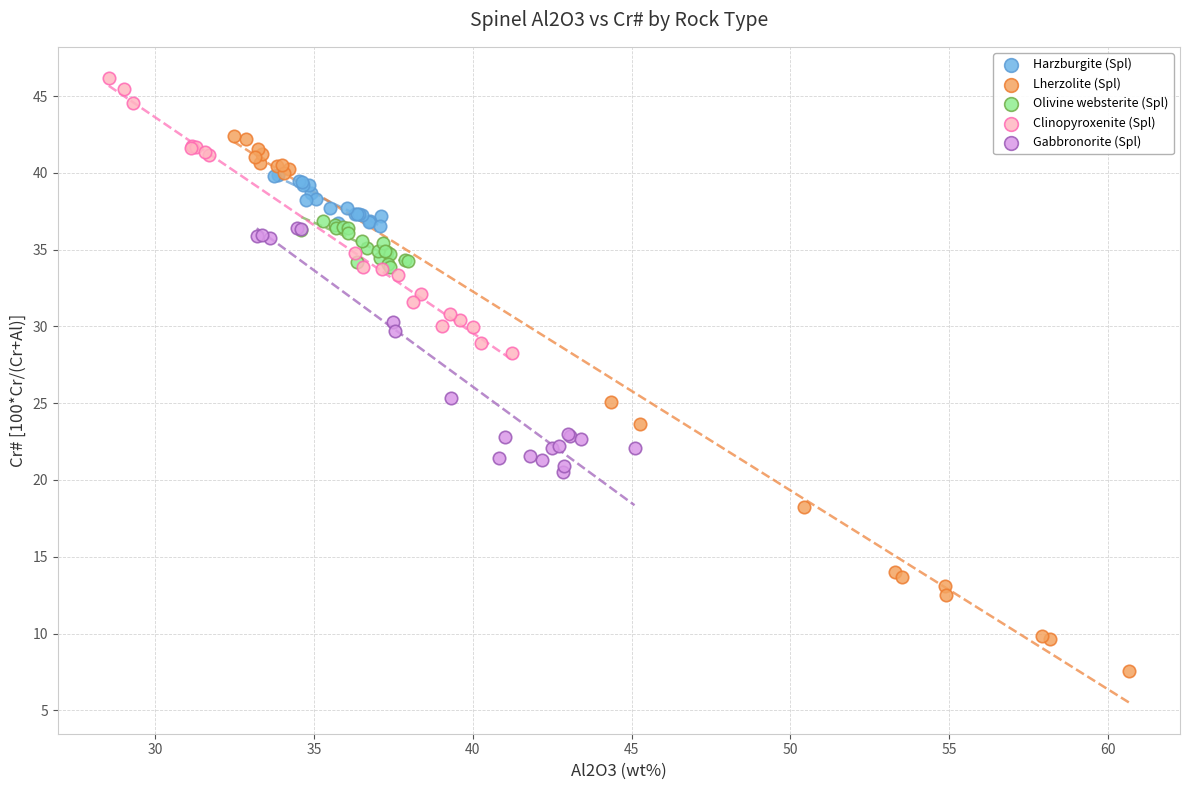

Which series has the widest spread of Y values?

Lherzolite (Spl)